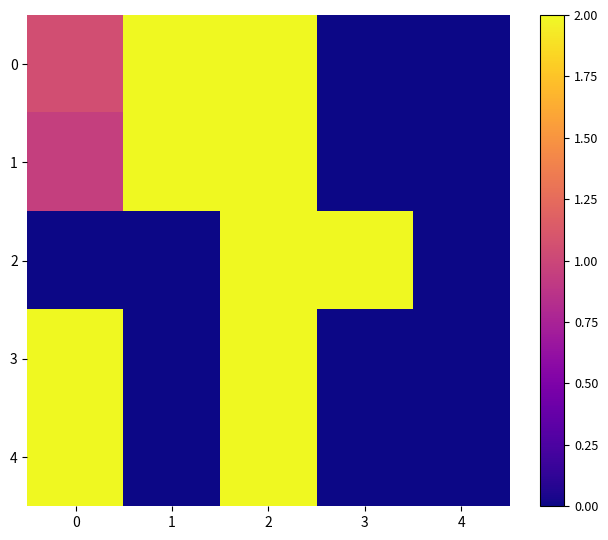

Between 0 and 1, which series saw the biggest shift?

3